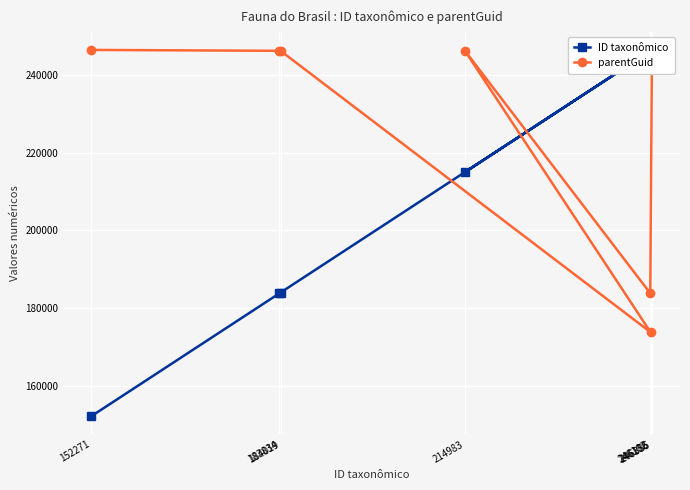

At which category is the sum across all series the highest?

246385